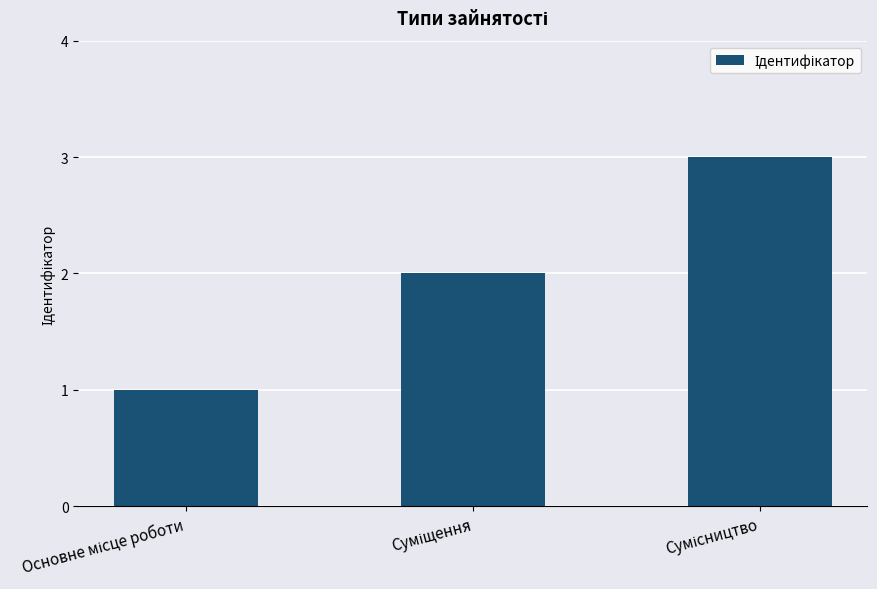

What is the maximum value shown in the chart?

3